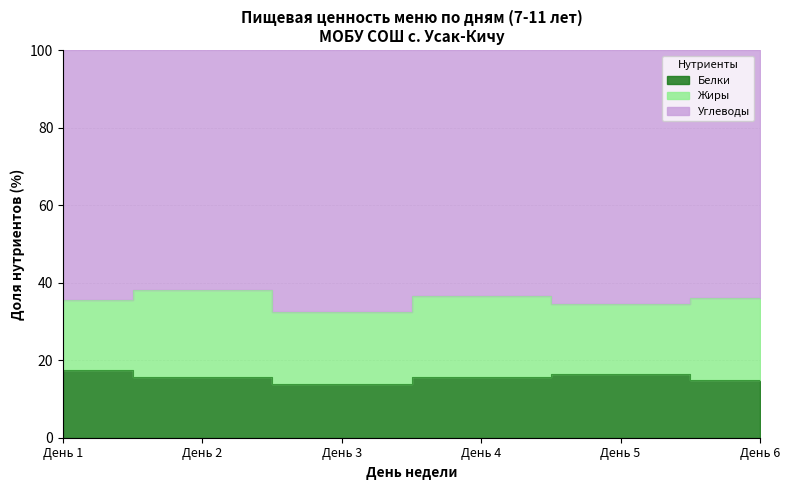

What is the minimum value for Белки?

14.0